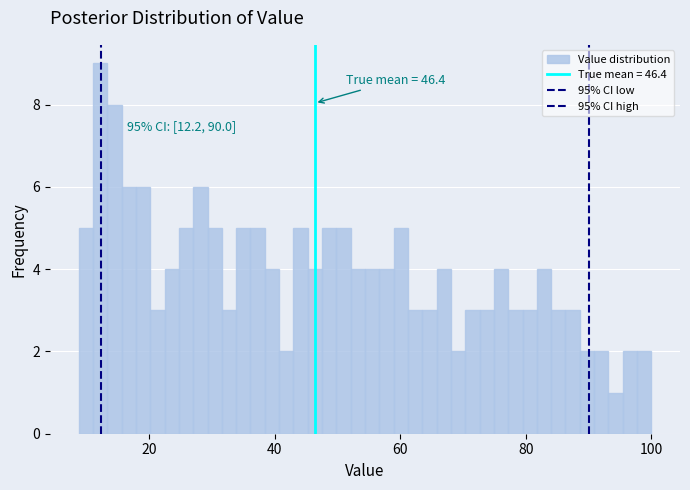

Around what value on the x-axis is the tallest bar? Give the approximate position of its centre, as read against the axis.

12